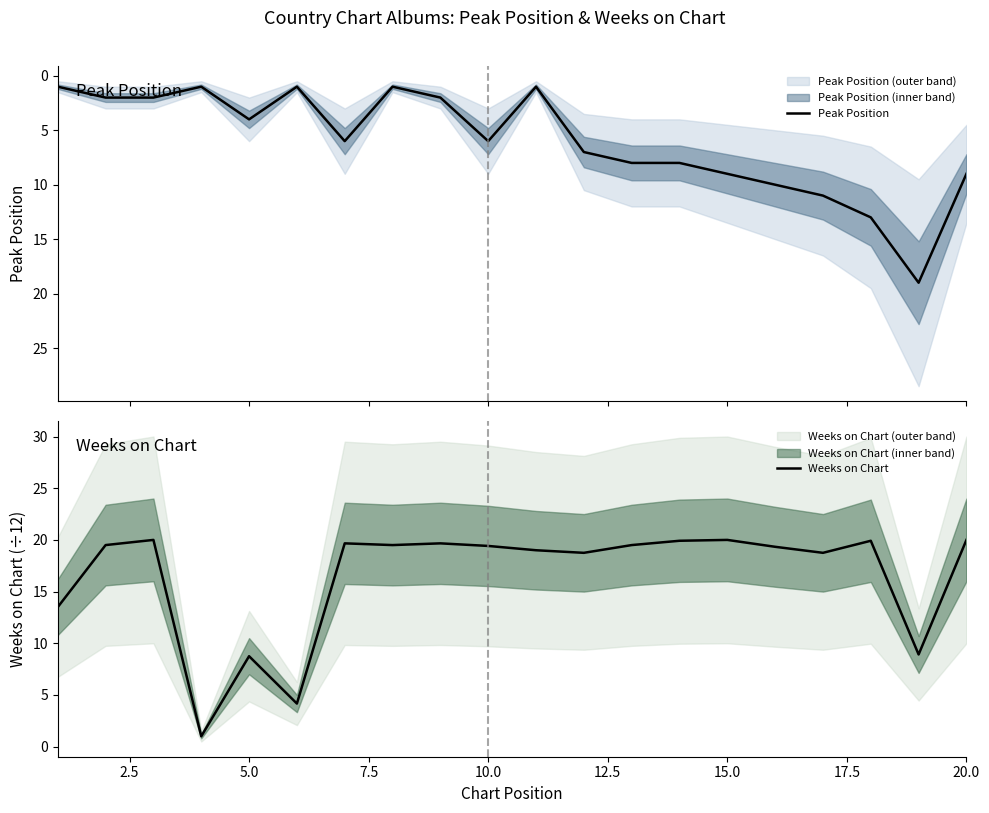

True or false: Weeks on Chart has a value of 6.2 at 10.0.

False